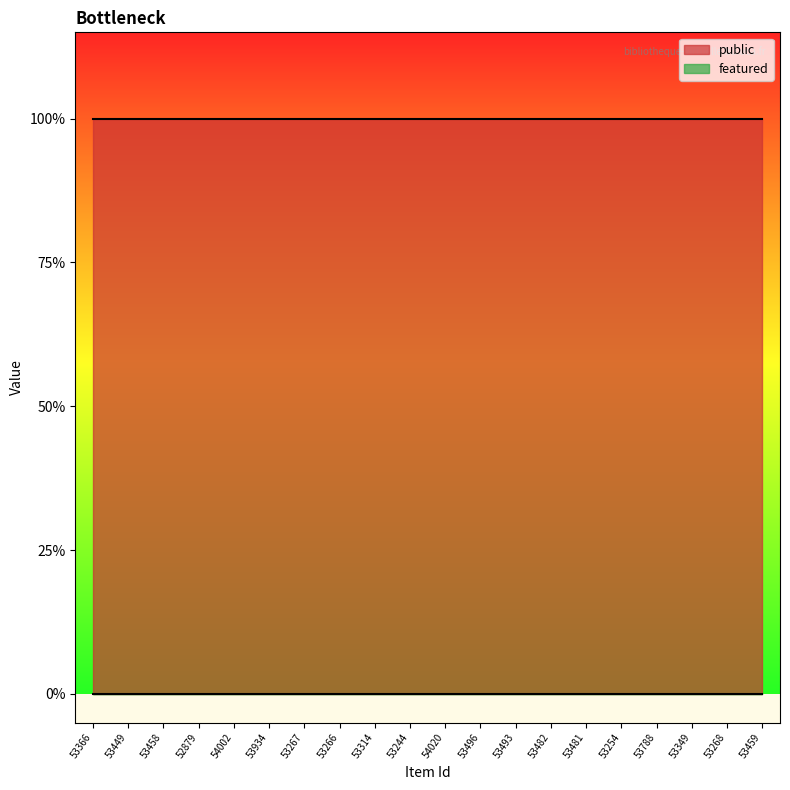

Count the number of categories in the chart.

20